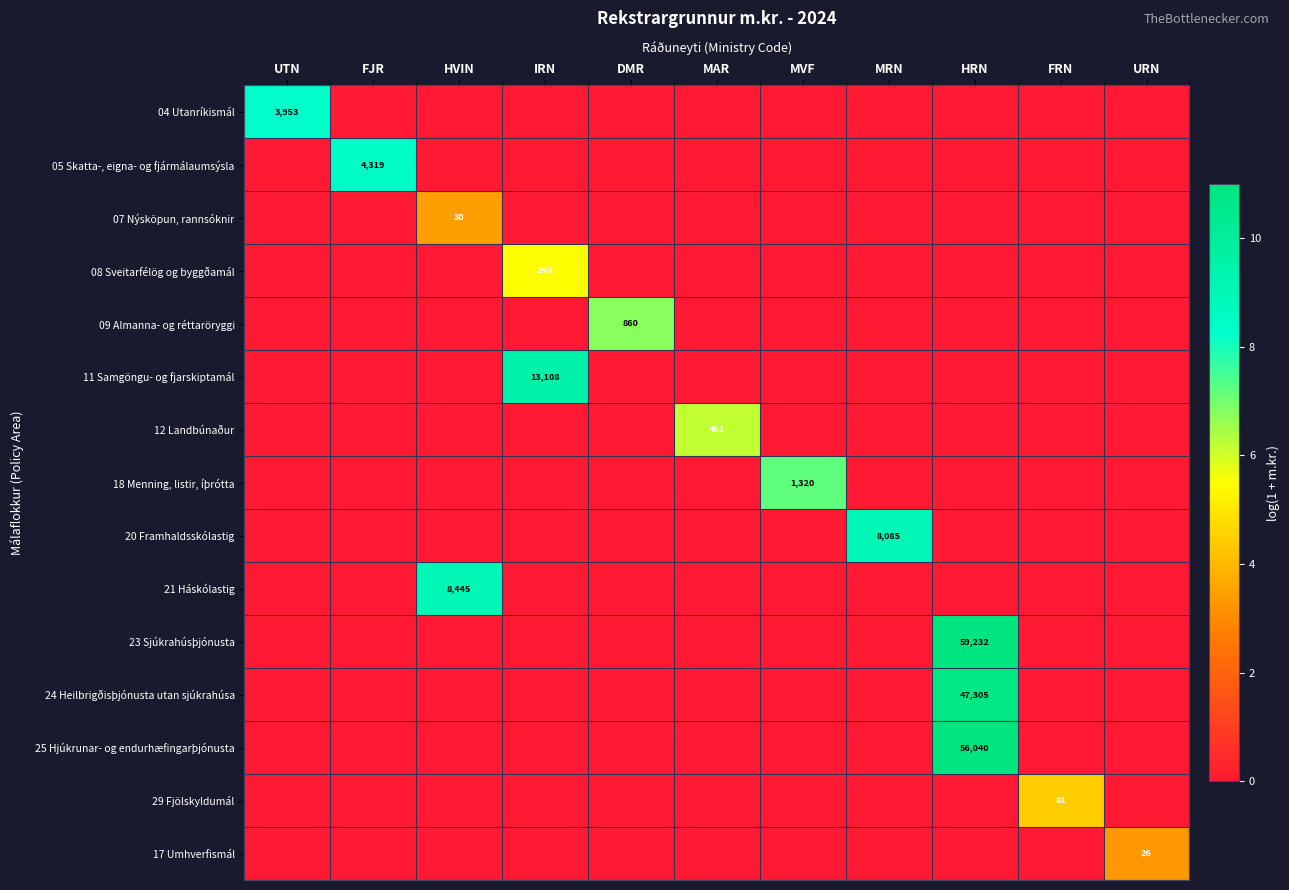

The 11 Samgöngu- og fjarskiptamál series shows 4071 at IRN. True or false?

False